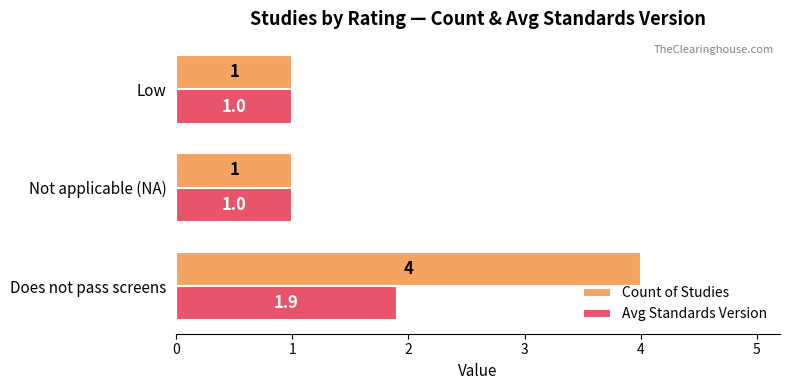

What is the difference between the maximum and second lowest values in the Avg Standards Version series?

0.9